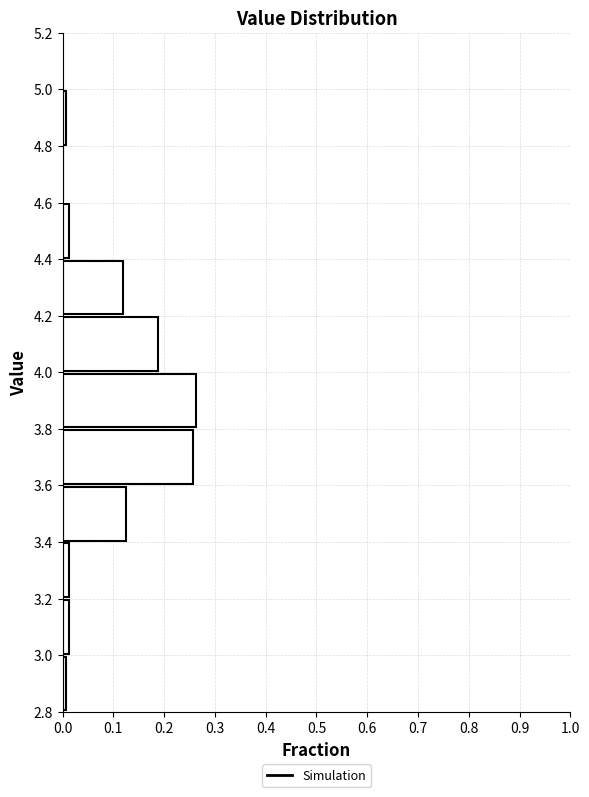

Reading bottom to top, list every bar in this chart as the range it spans on the y-axis followed by its length. The values are not printed on the chart, so give them approximately, as read against the axis.

2.8 to 3.0: under 0.01
3.0 to 3.2: 0.01
3.2 to 3.4: 0.01
3.4 to 3.6: 0.13
3.6 to 3.8: 0.26
3.8 to 4.0: 0.26
4.0 to 4.2: 0.19
4.2 to 4.4: 0.12
4.4 to 4.6: 0.01
4.6 to 4.8: 0
4.8 to 5.0: under 0.01